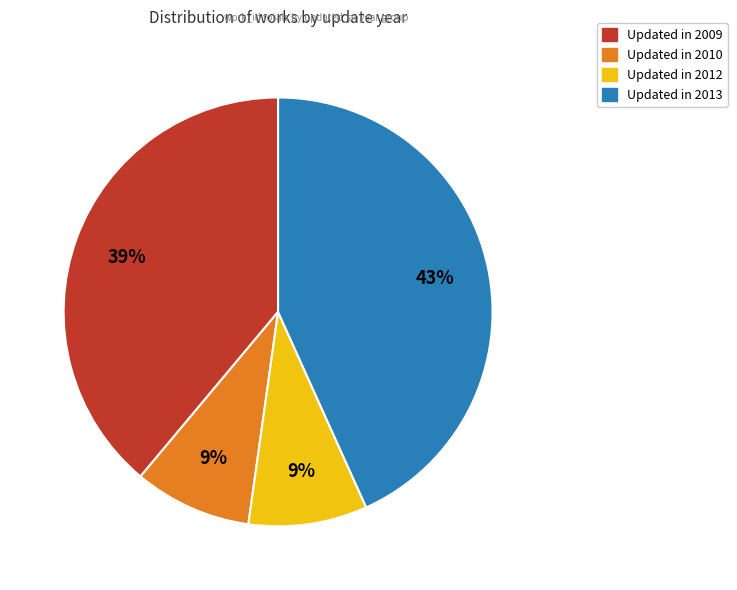

Is there a majority slice in this chart?

No